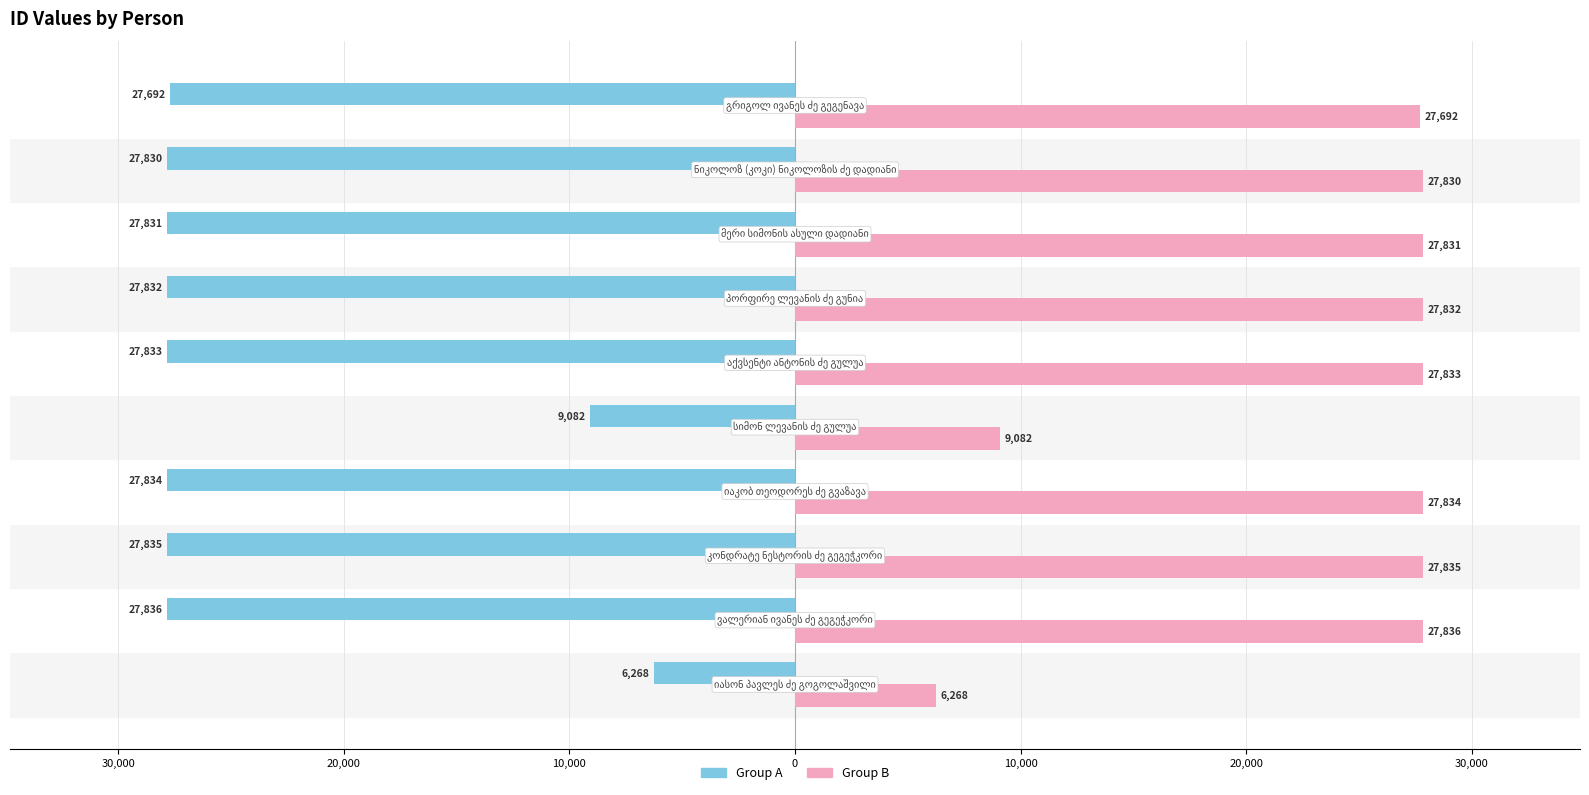

What are all the series names shown in the legend?

Group A, Group B